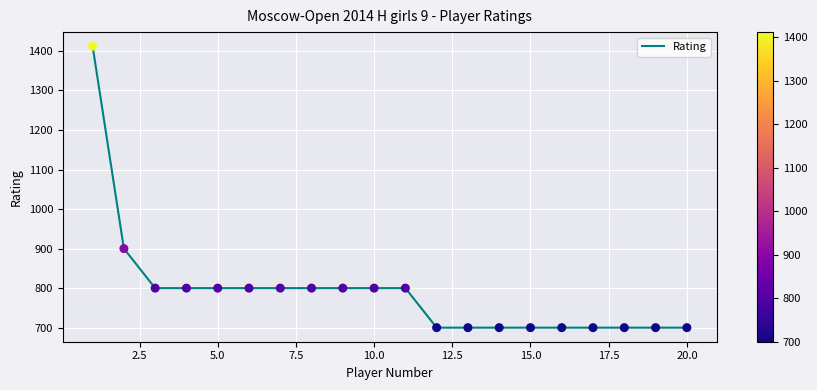

What is the greatest value displayed?

1412